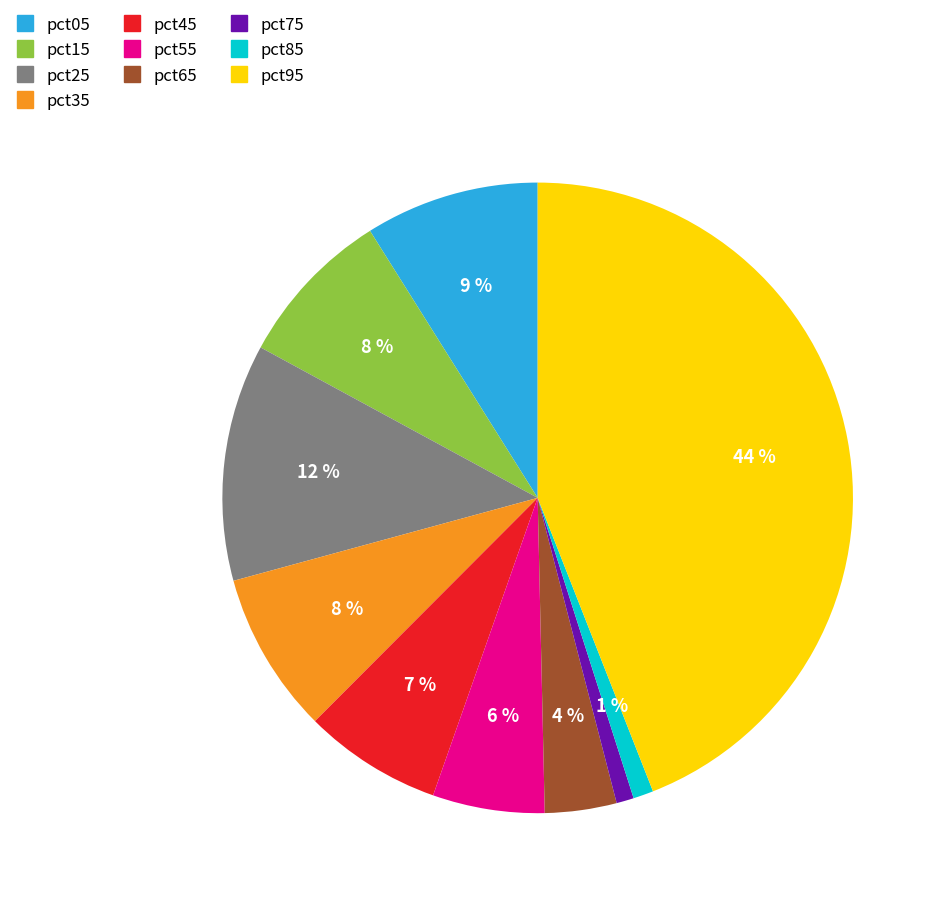

Combined, do pct35 and pct25 account for over 50%?

No